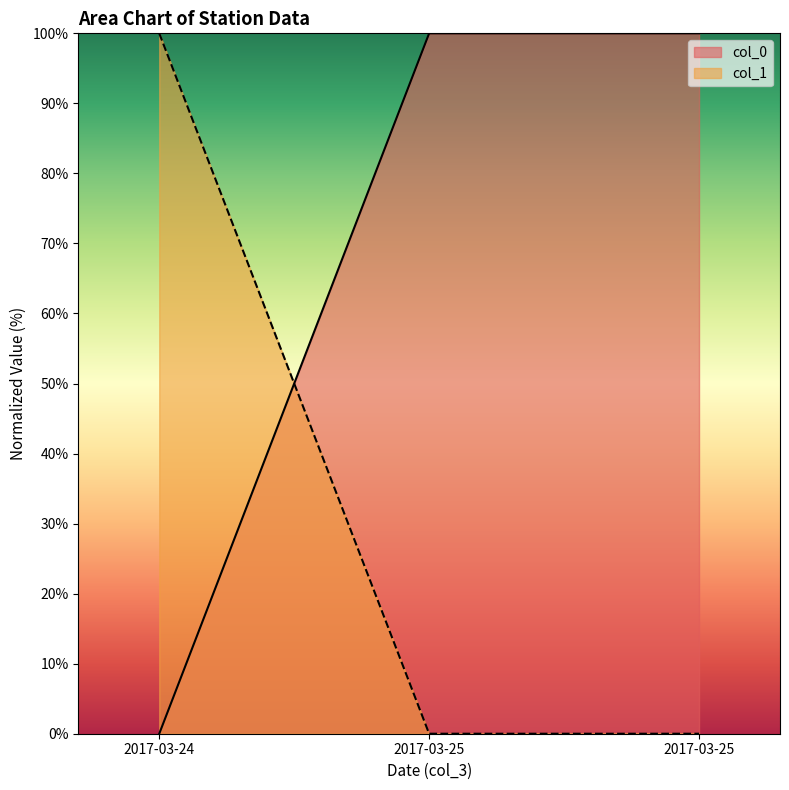

Reading right to left, extract all data points from this chart.

col_0: 100.0	100.0	0.0
col_1: 0.0	0.0	100.0